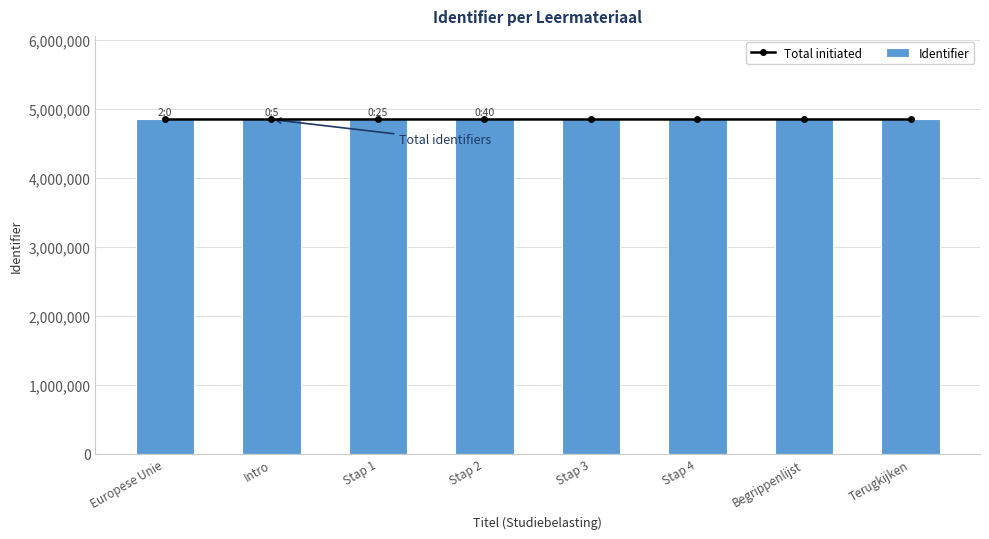

What is the maximum value for Identifier?

4844574